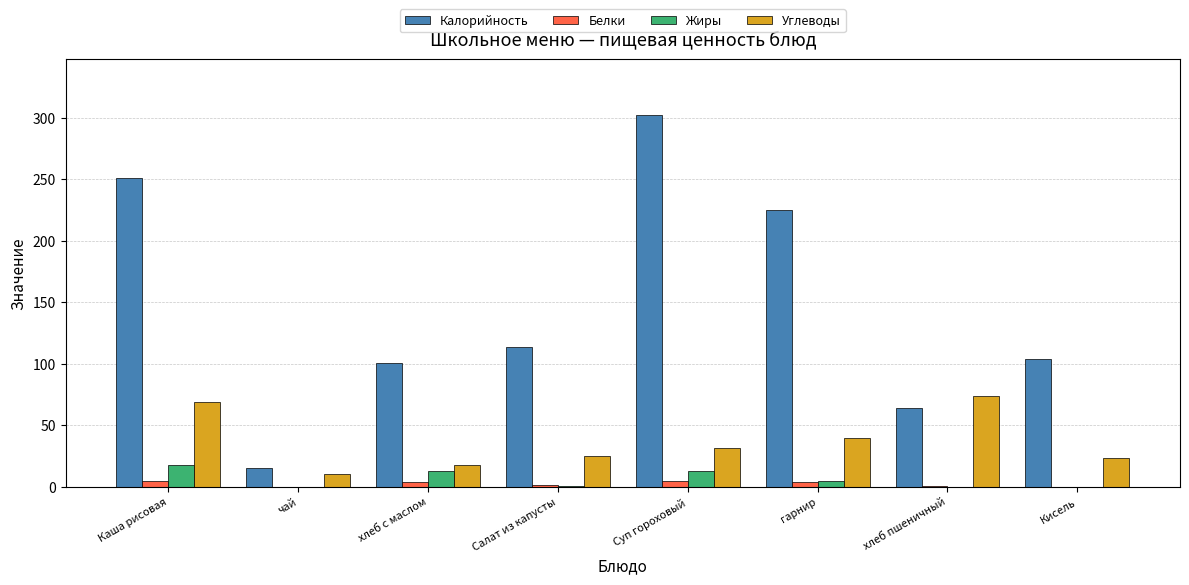

Count the number of data series in this chart.

4